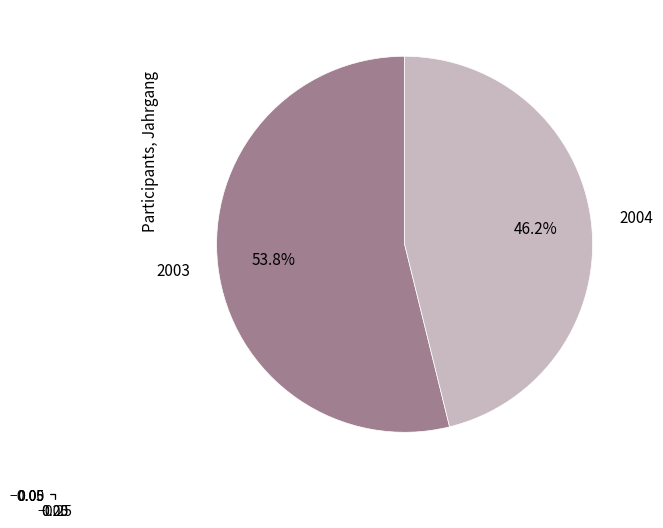

Which slice is the largest?

2003